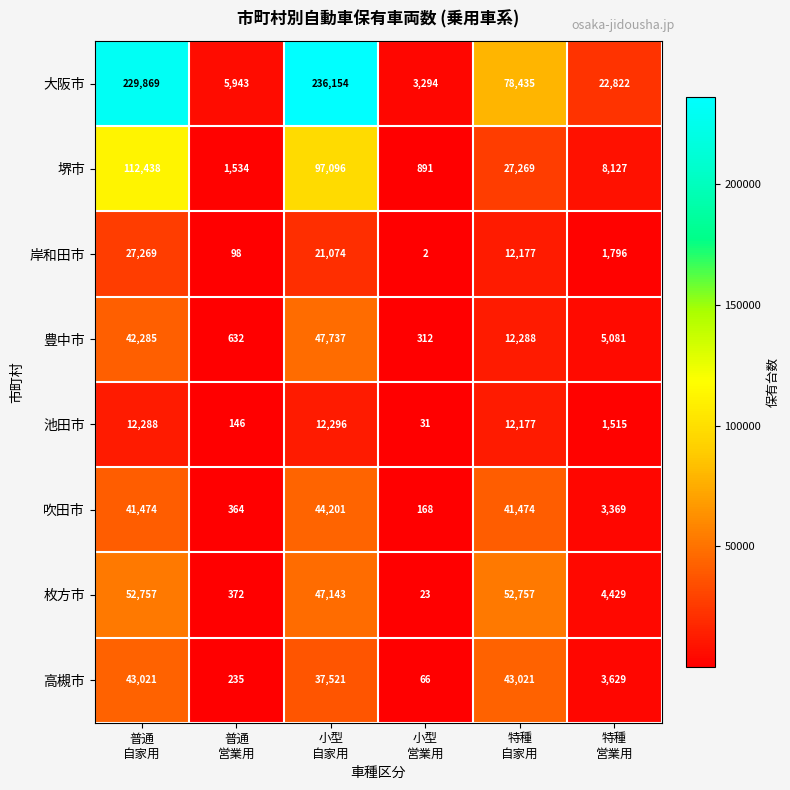

What is the highest value of the 豊中市 series?

47737